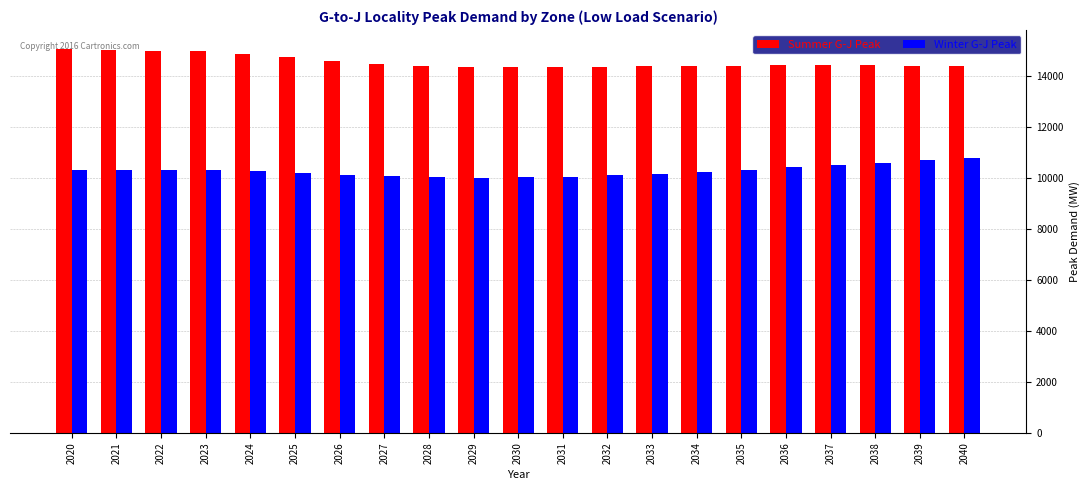

Is the value of Winter G-J Peak at 2028 greater than the value of Summer G-J Peak at 2032?

No